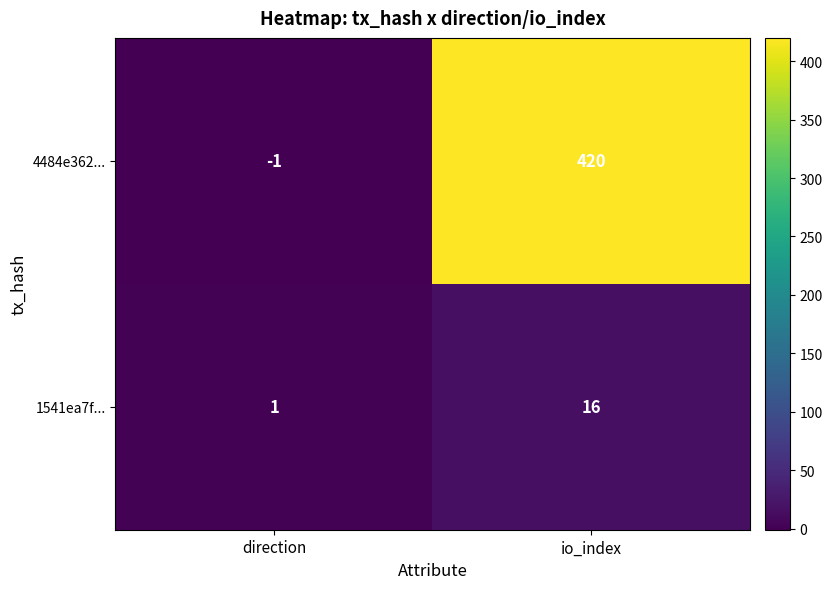

Reading left to right, what are all the values shown in this chart?

4484e362...: -1	420
1541ea7f...: 1	16